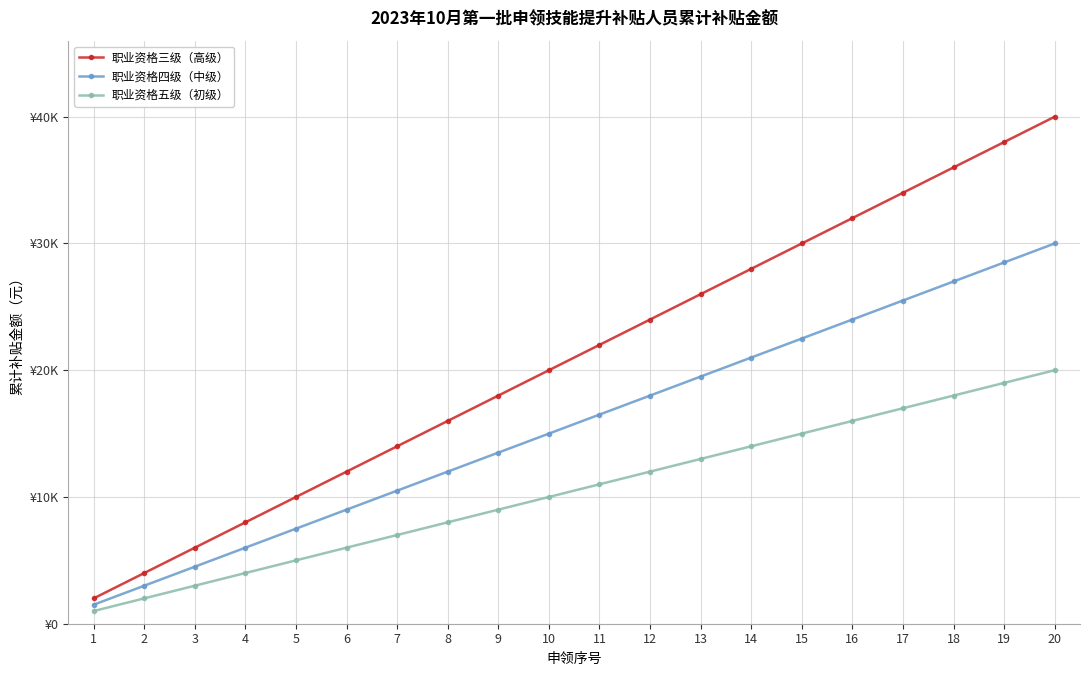

What are all the series names shown in the legend?

职业资格三级（高级）, 职业资格四级（中级）, 职业资格五级（初级）